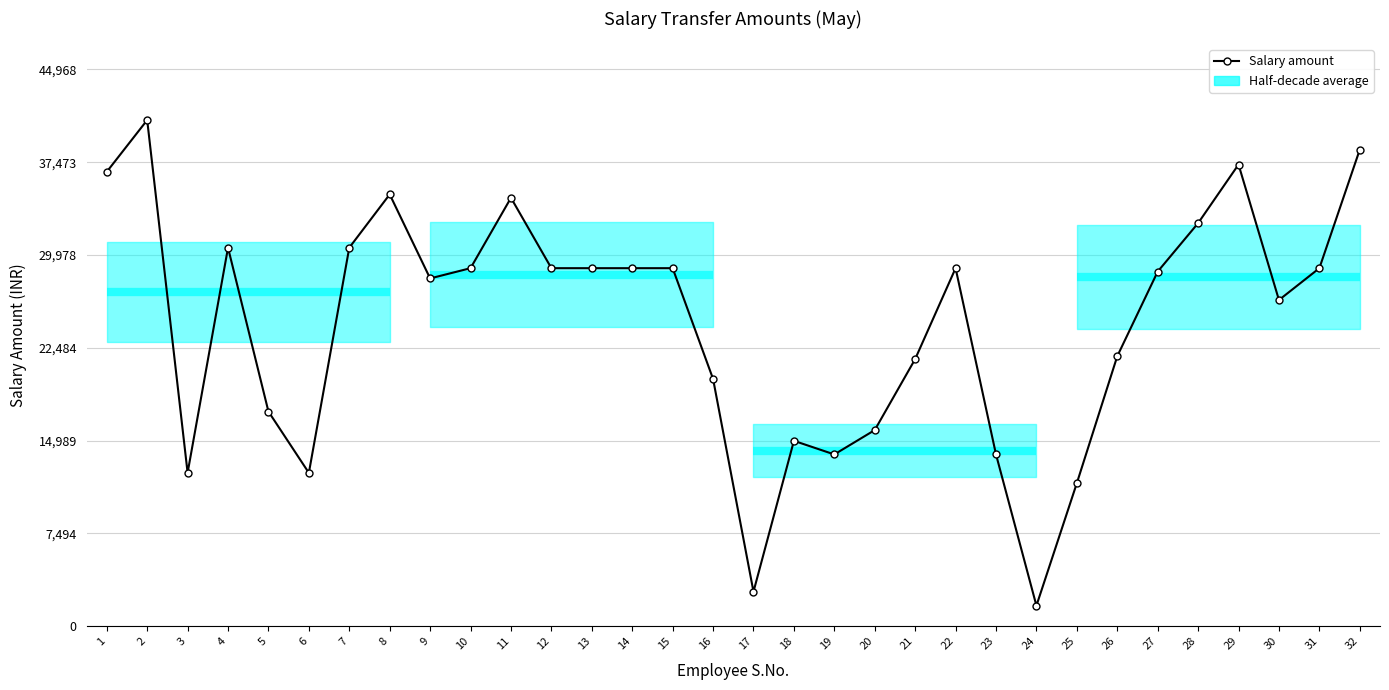

What is the maximum value shown in the chart?

40880